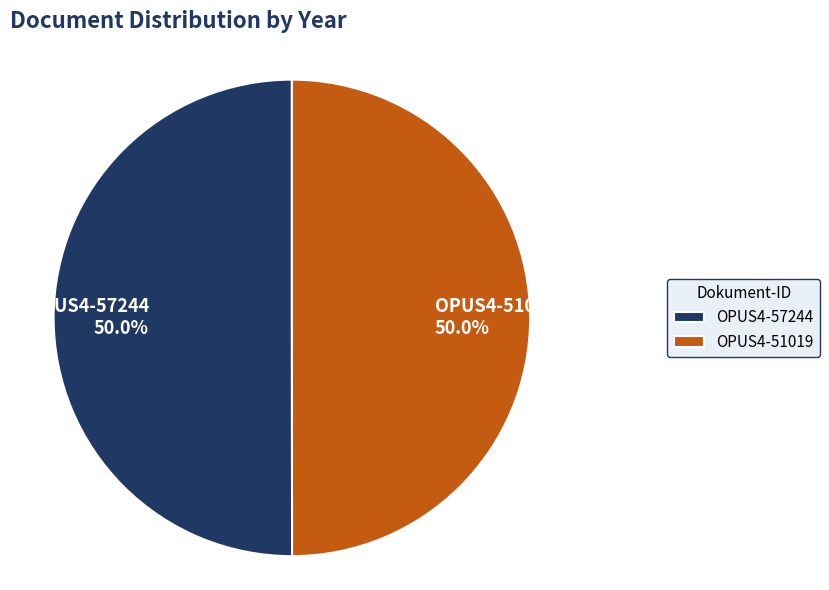

What percentage is the OPUS4-51019 slice, to the nearest percent?

50%